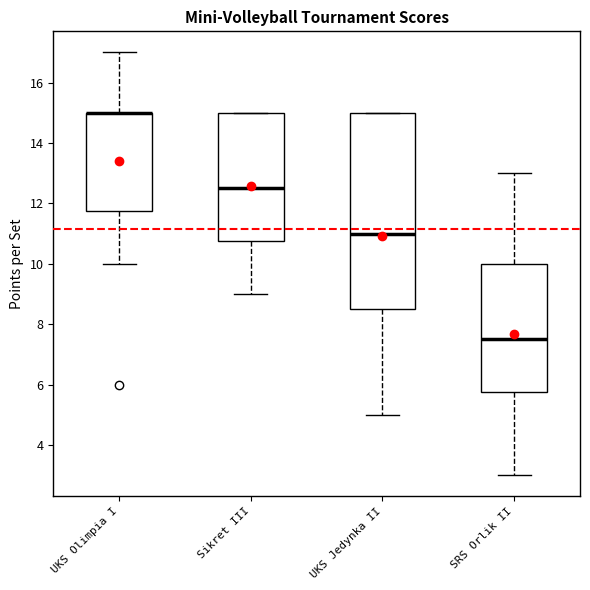

Reading left to right, read every box against the y-axis: the position of its median line, the range the box covers, and the ends of its whiskers. The values are not printed on the chart, so give them approximately, as read against the axis.

UKS Olimpia I: median 15.0 (drawn on the box's upper edge), box 11.8 to 15.0, whiskers 10.0 to 17.0
Sikret III: median 12.6, box 10.8 to 15.0, whiskers 9.0 to 15.0
UKS Jedynka II: median 11.0, box 8.6 to 15.0, whiskers 5.0 to 15.0
SRS Orlik II: median 7.6, box 5.8 to 10.0, whiskers 3.0 to 13.0